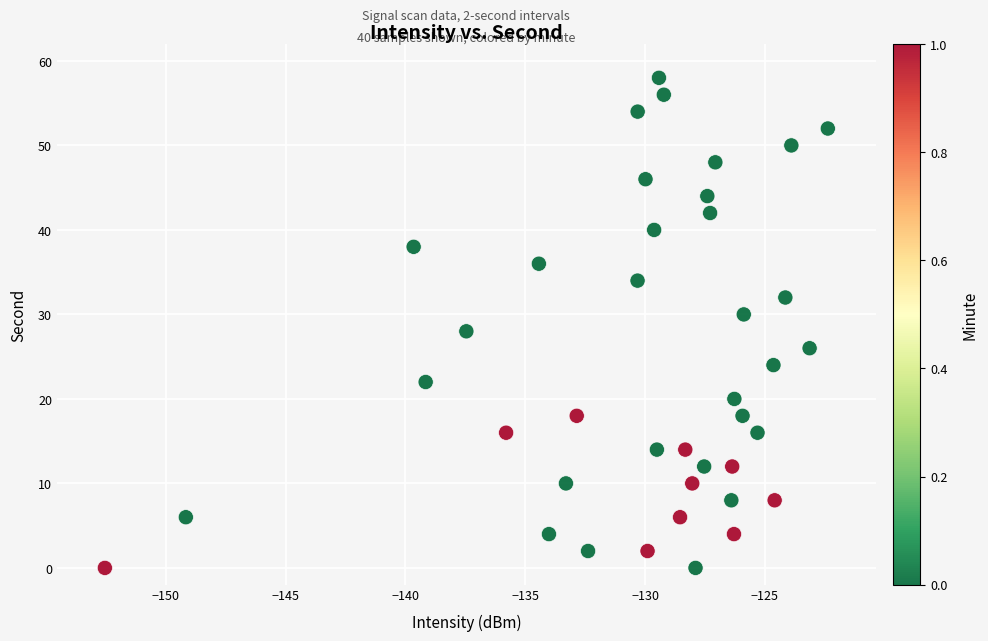

What is the range of Y values (max minus min)?

58